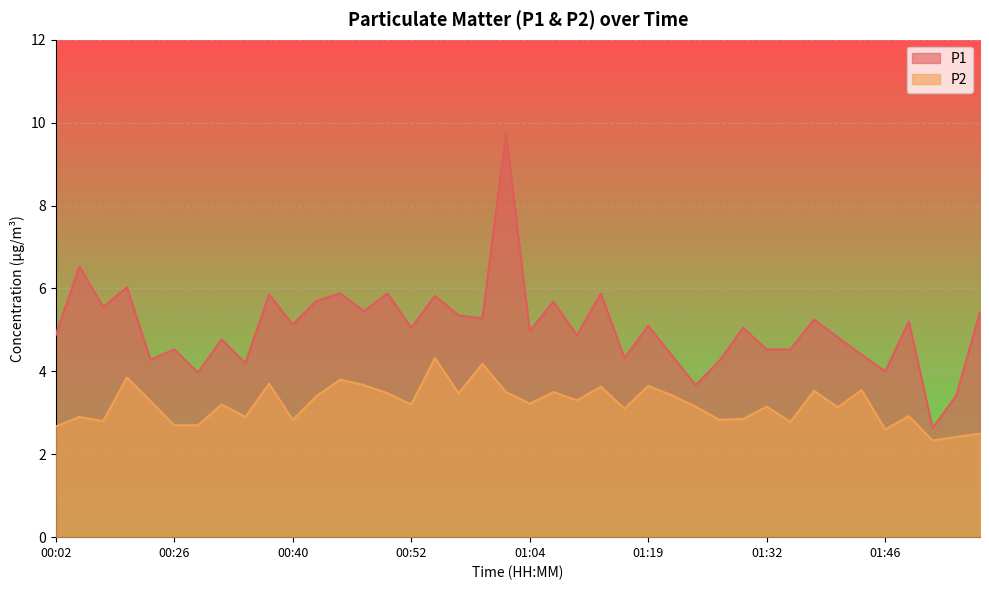

What is the difference between the maximum and minimum values in the P1 series?

7.1